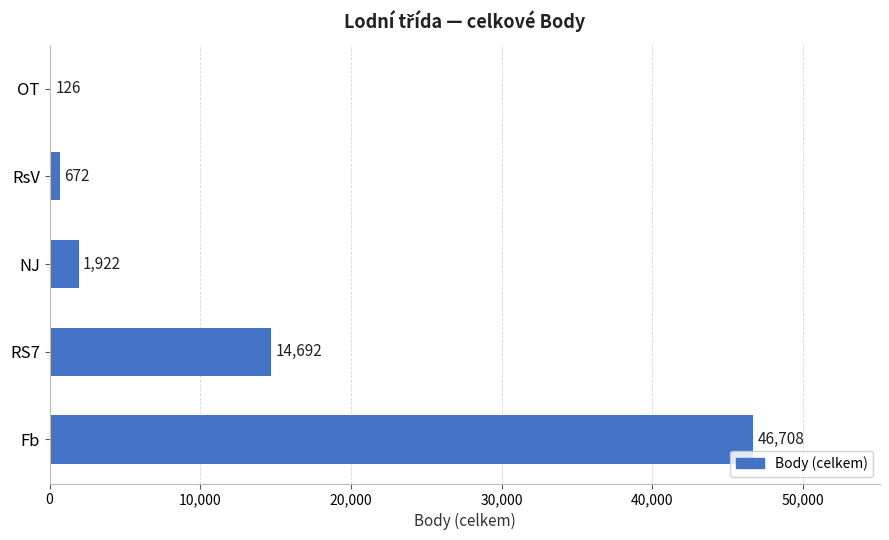

What is the sum of all values?

64120